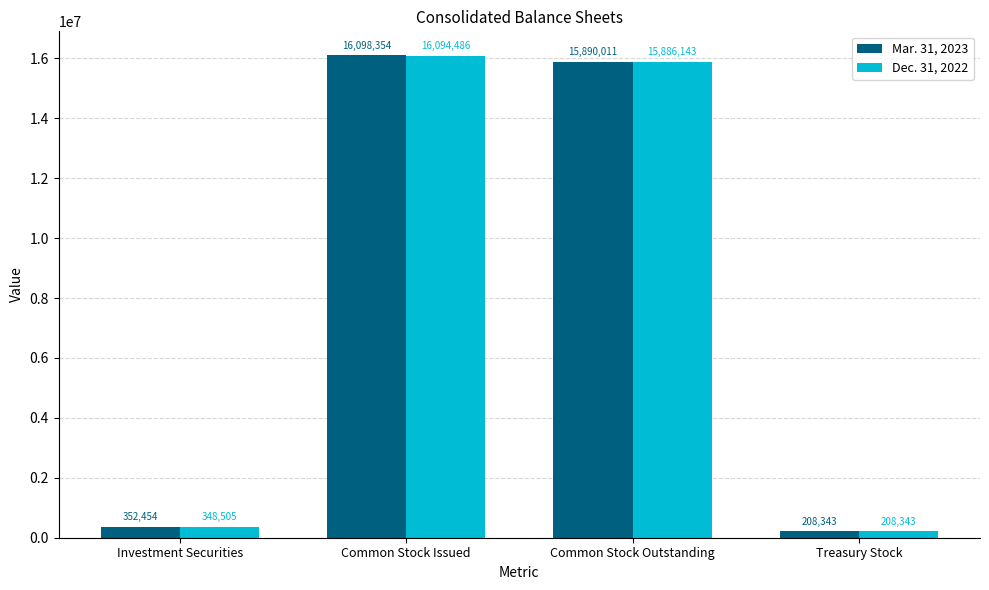

What is the total value across all series at Treasury Stock?

416686